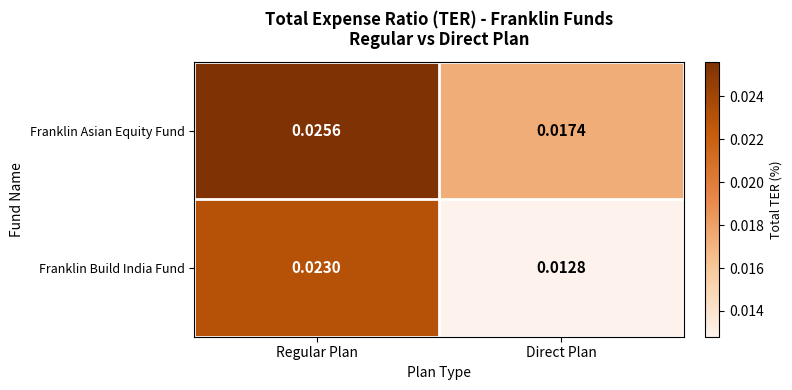

Which series has the widest spread of values?

Franklin Build India Fund